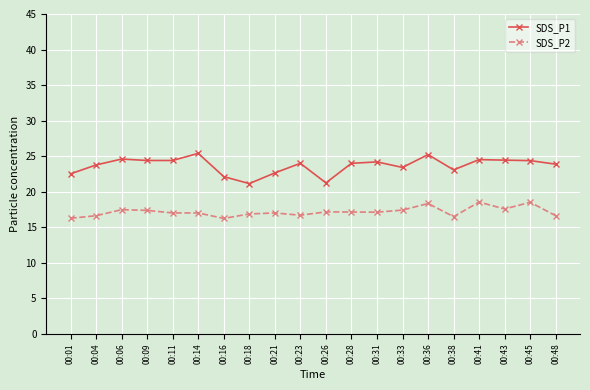

How many series are shown in this chart?

2